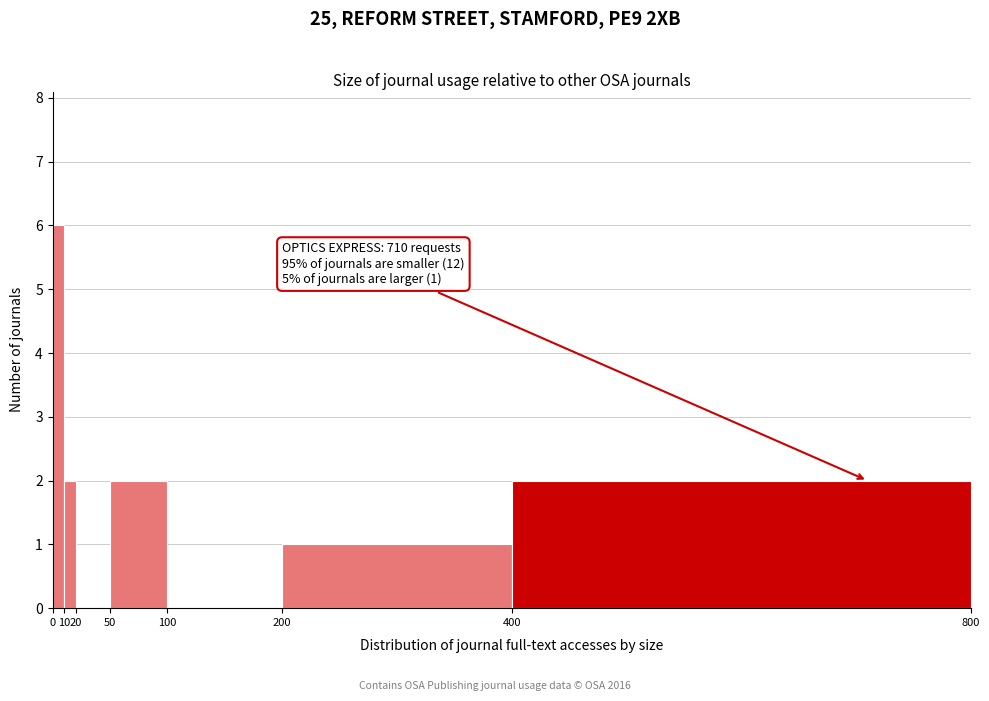

Over which range of the x-axis is the bar tallest?

0 to 10